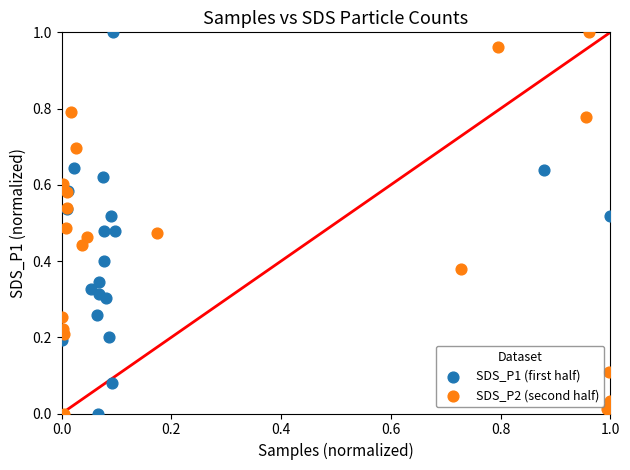

What are all the series names shown in the legend?

SDS_P1 (first half), SDS_P2 (second half)